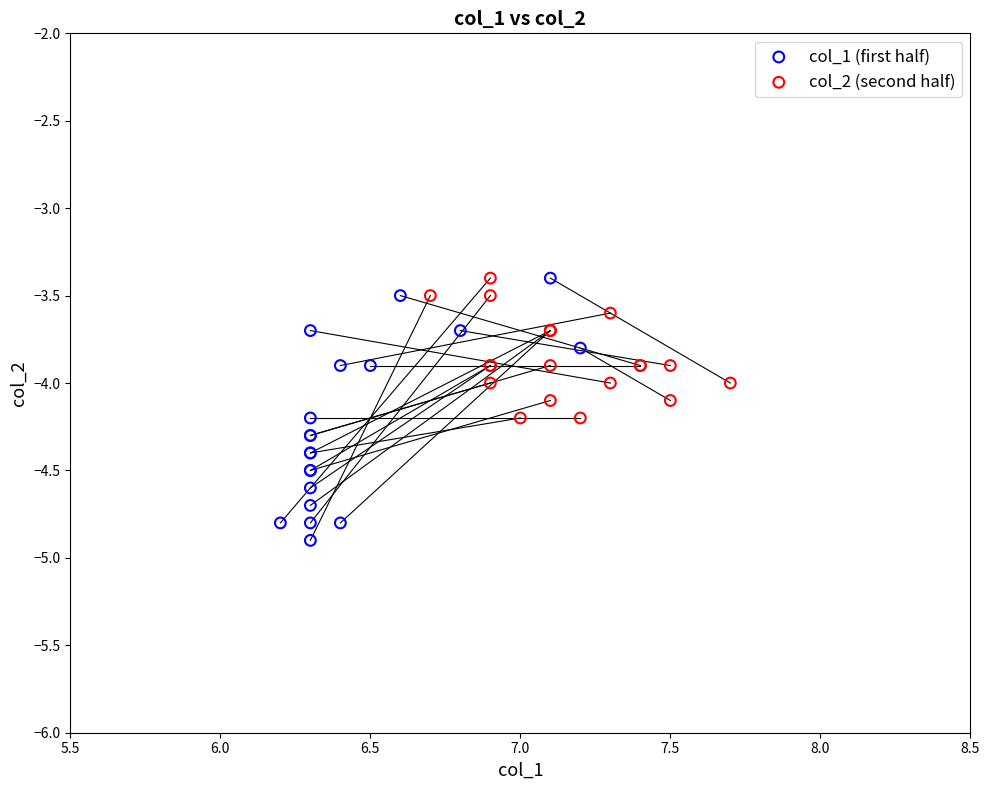

Which series has the largest Y range (max minus min)?

col_1 (first half)